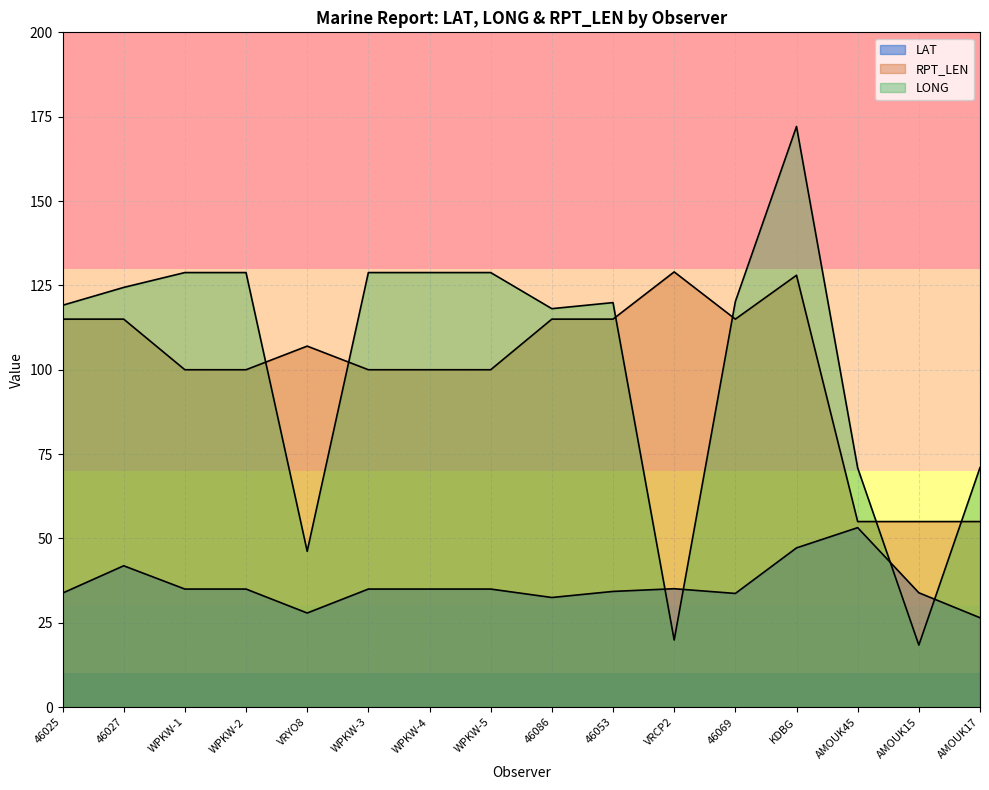

Which series has the largest total across all categories?

LONG